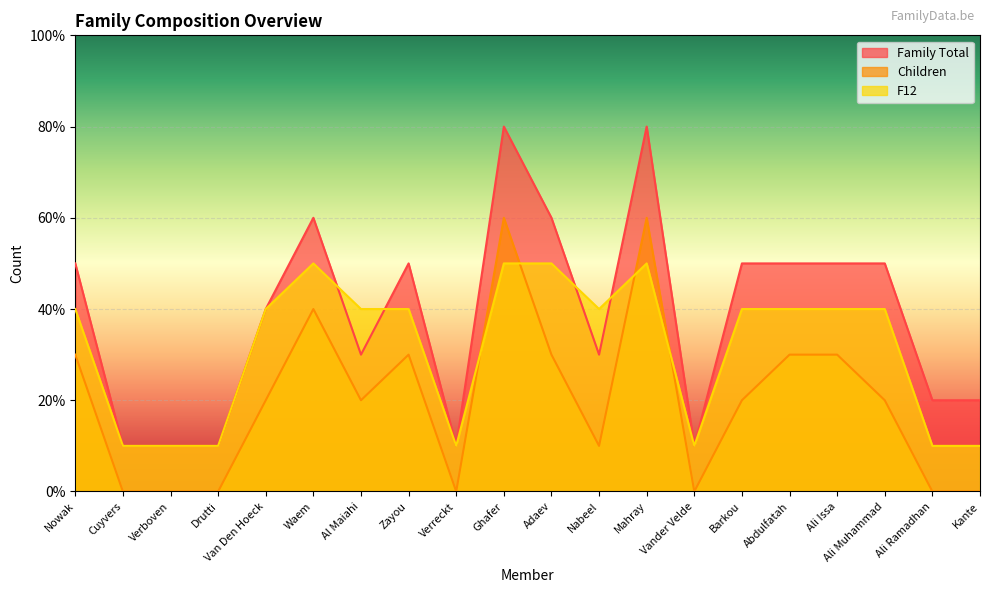

Where is Family Total nearest to the value 4?

Van Den Hoeck